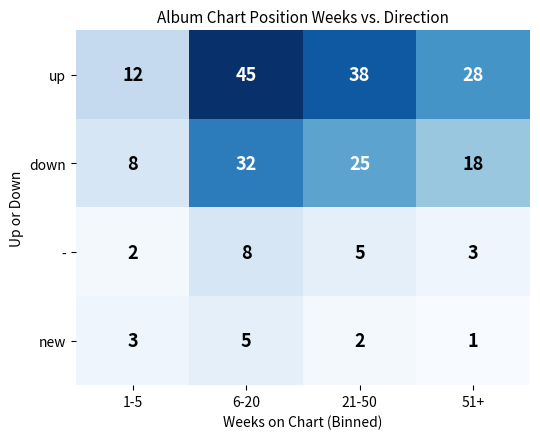

What is the sum of the down values at 6-20 and 51+?

50